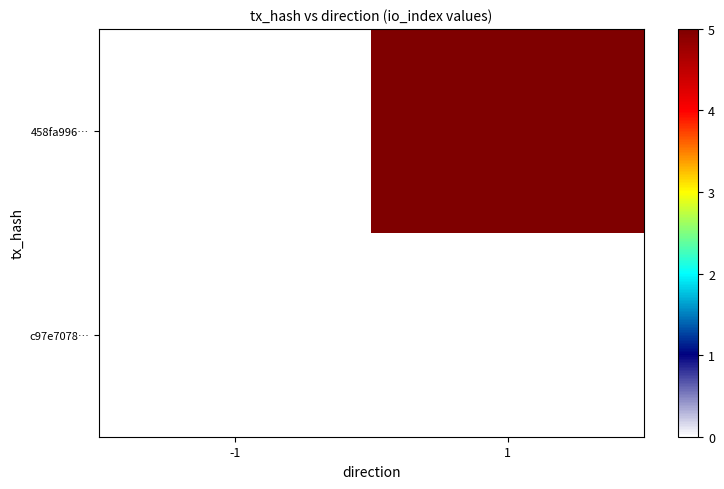

How many series are shown in this chart?

2